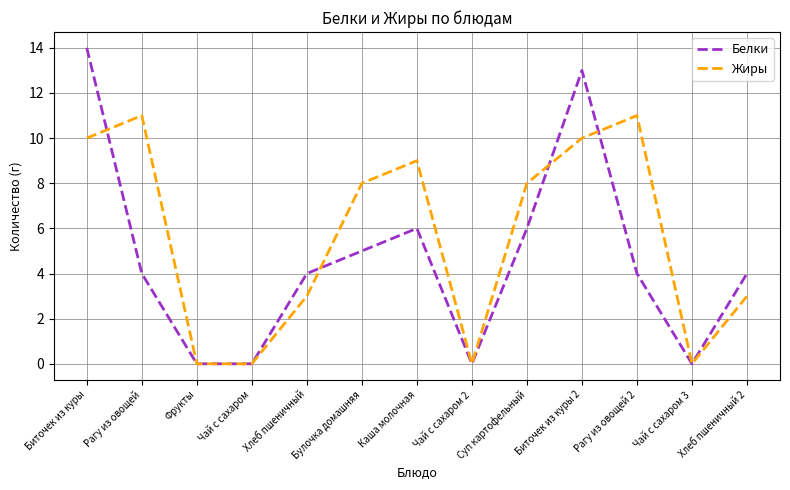

Where is the first local maximum for Белки?

Каша молочная